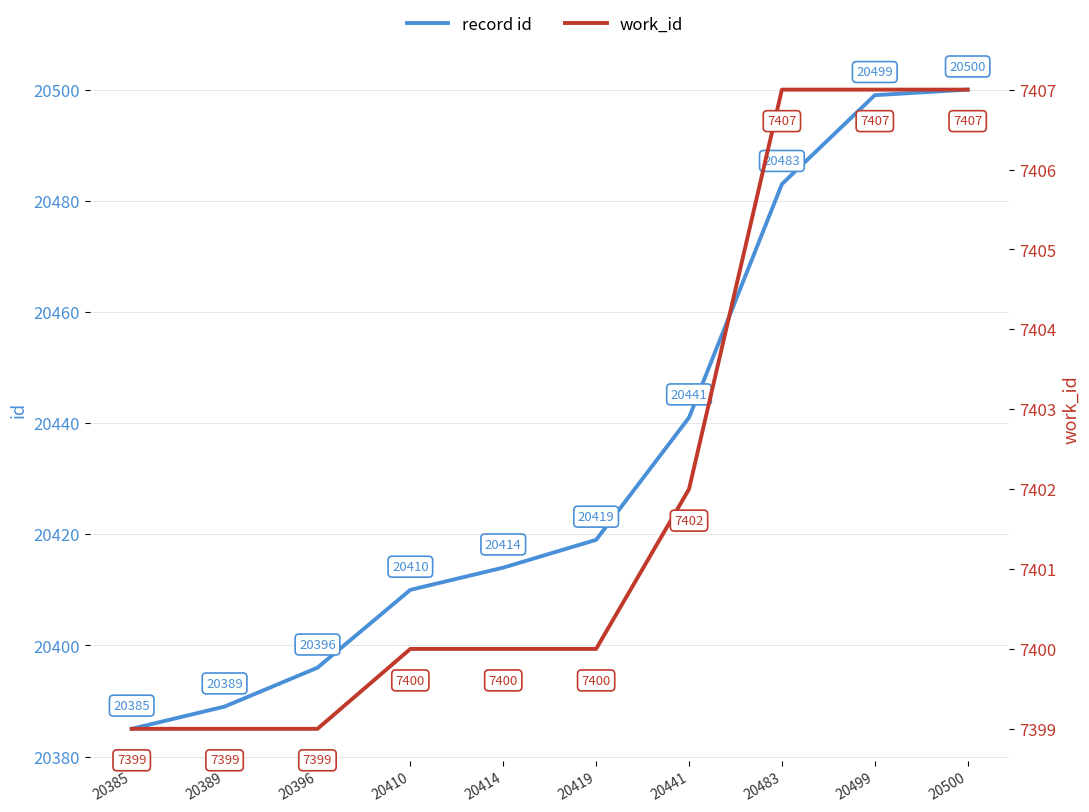

Reading left to right, what are all the values shown in this chart?

record id: 20385	20389	20396	20410	20414	20419	20441	20483	20499	20500
work_id: 7399	7399	7399	7400	7400	7400	7402	7407	7407	7407